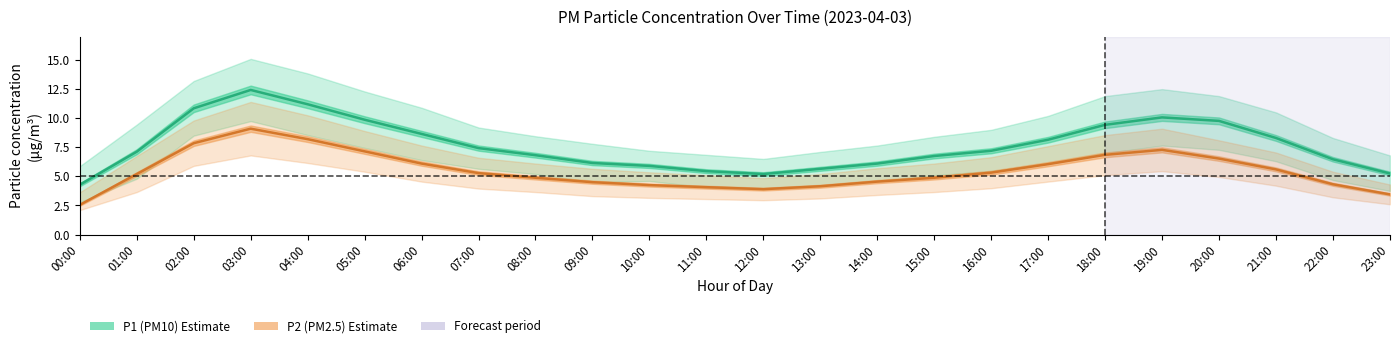

What is the difference between the highest and lowest values at 00:00?

1.7